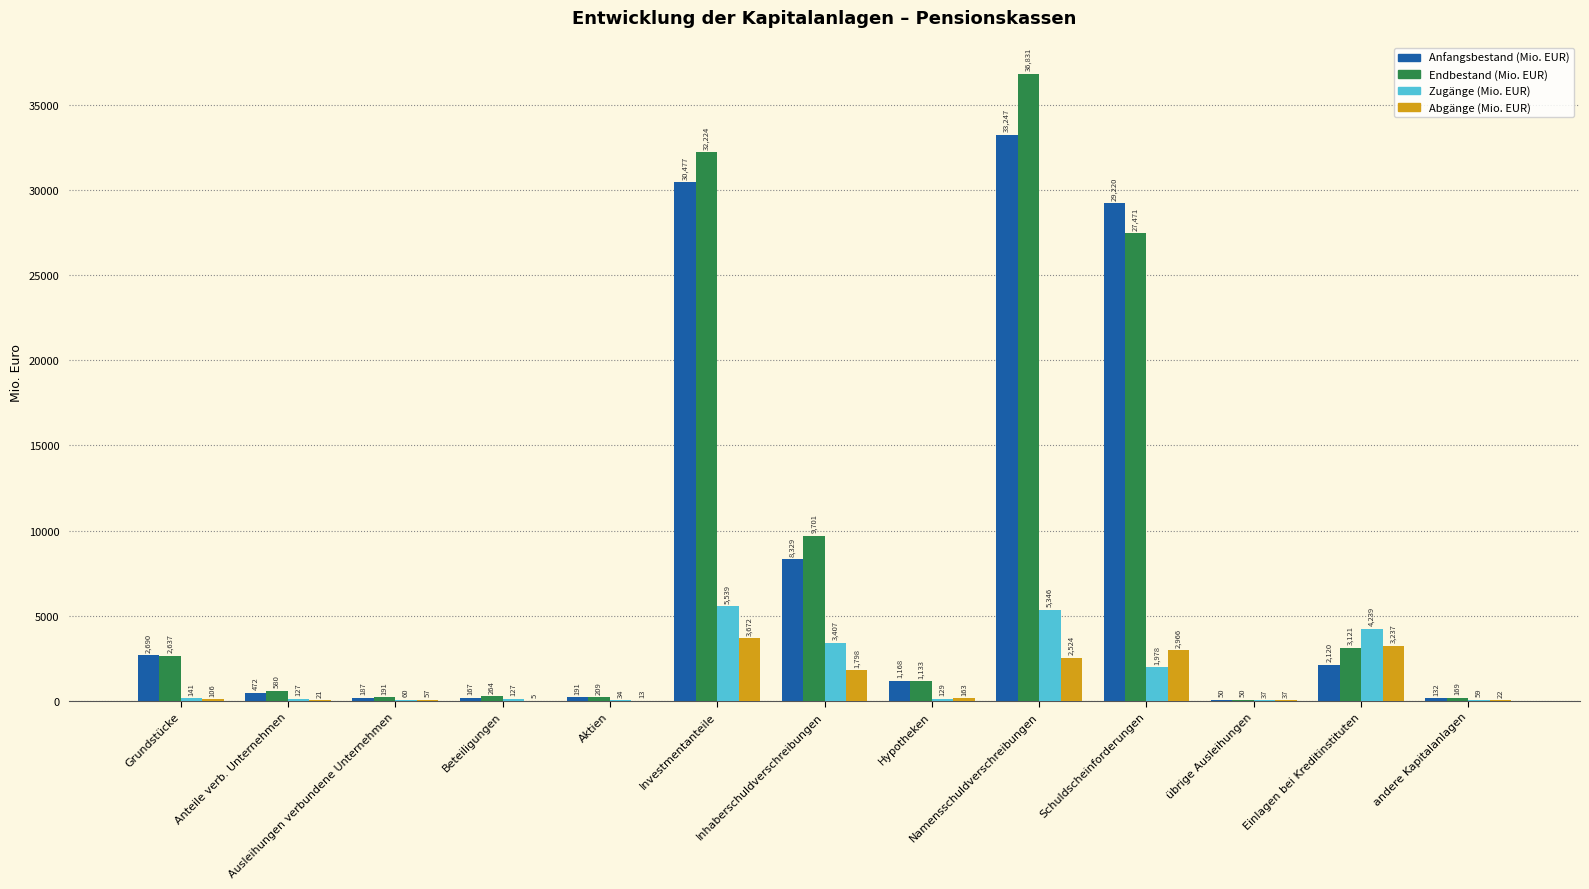

Where is Zugänge (Mio. EUR) nearest to the value 2786?

Inhaberschuldverschreibungen